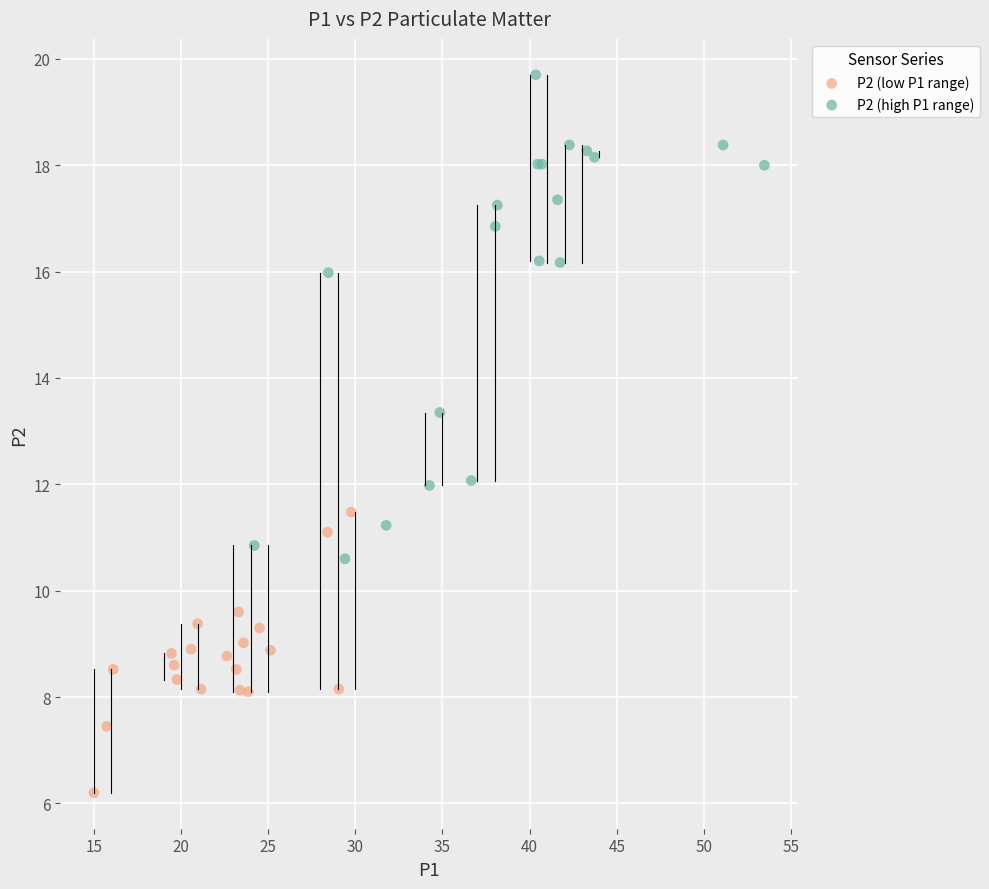

Which series reaches the minimum Y coordinate?

P2 (low P1 range)